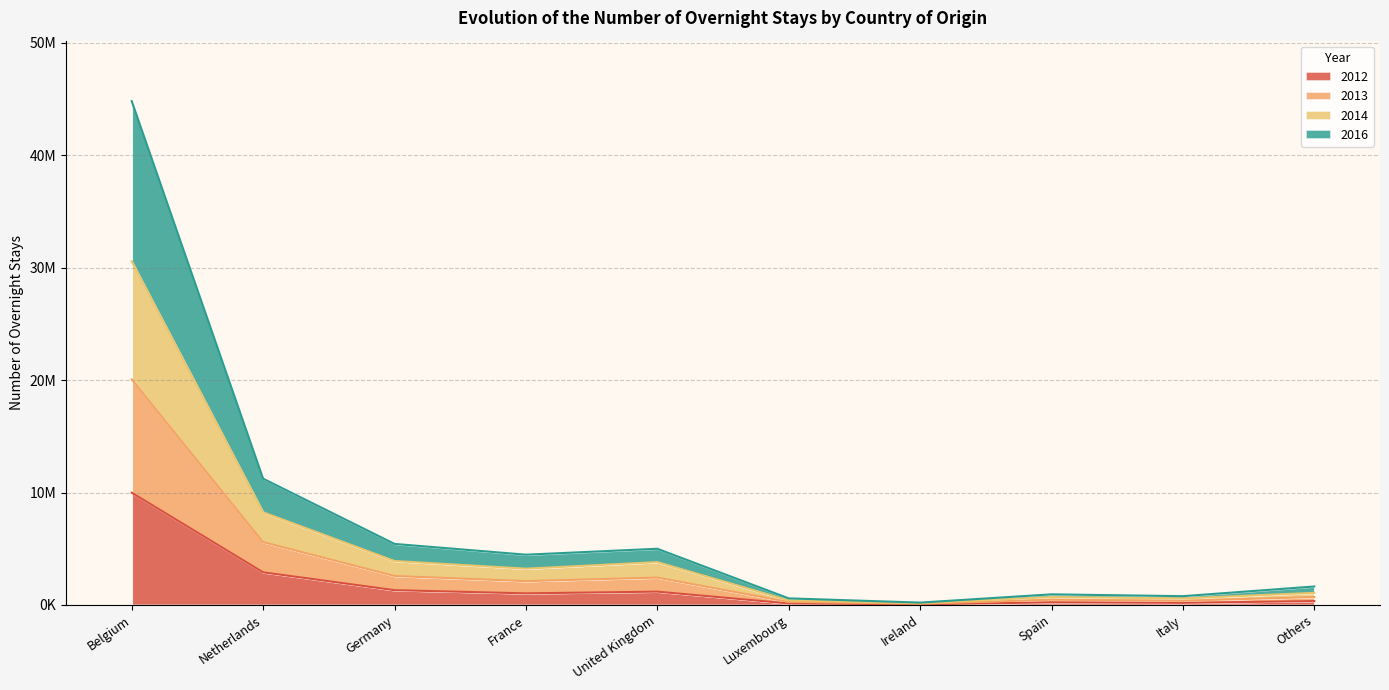

True or false: 2013 and 2014 cross at least once.

False